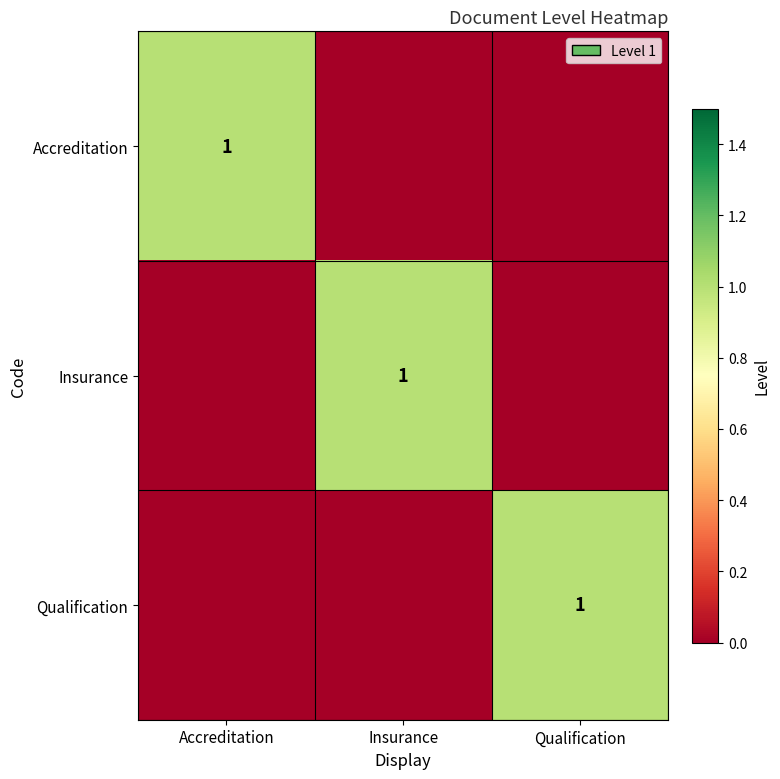

True or false: Accreditation has a value of 1 at Accreditation.

True